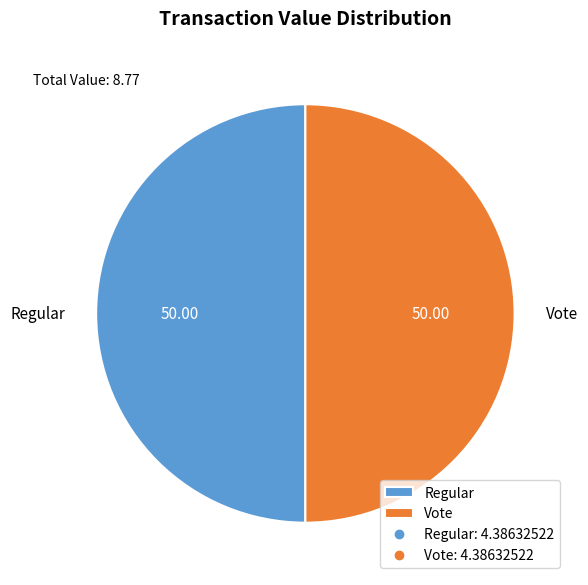

Do Regular and Vote together represent more than half of the pie?

Yes